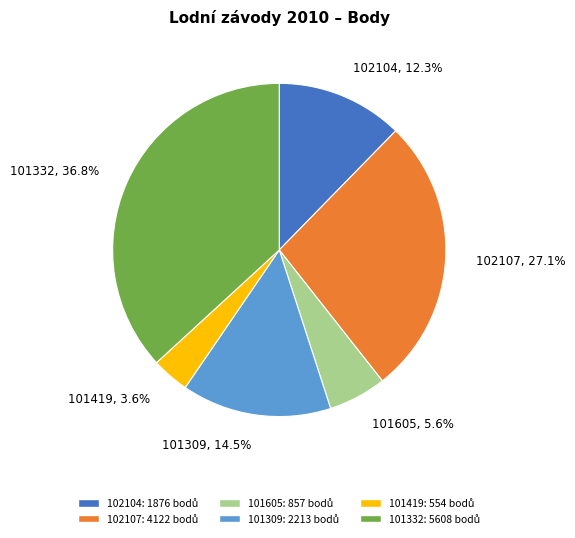

Which slice is the largest?

101332